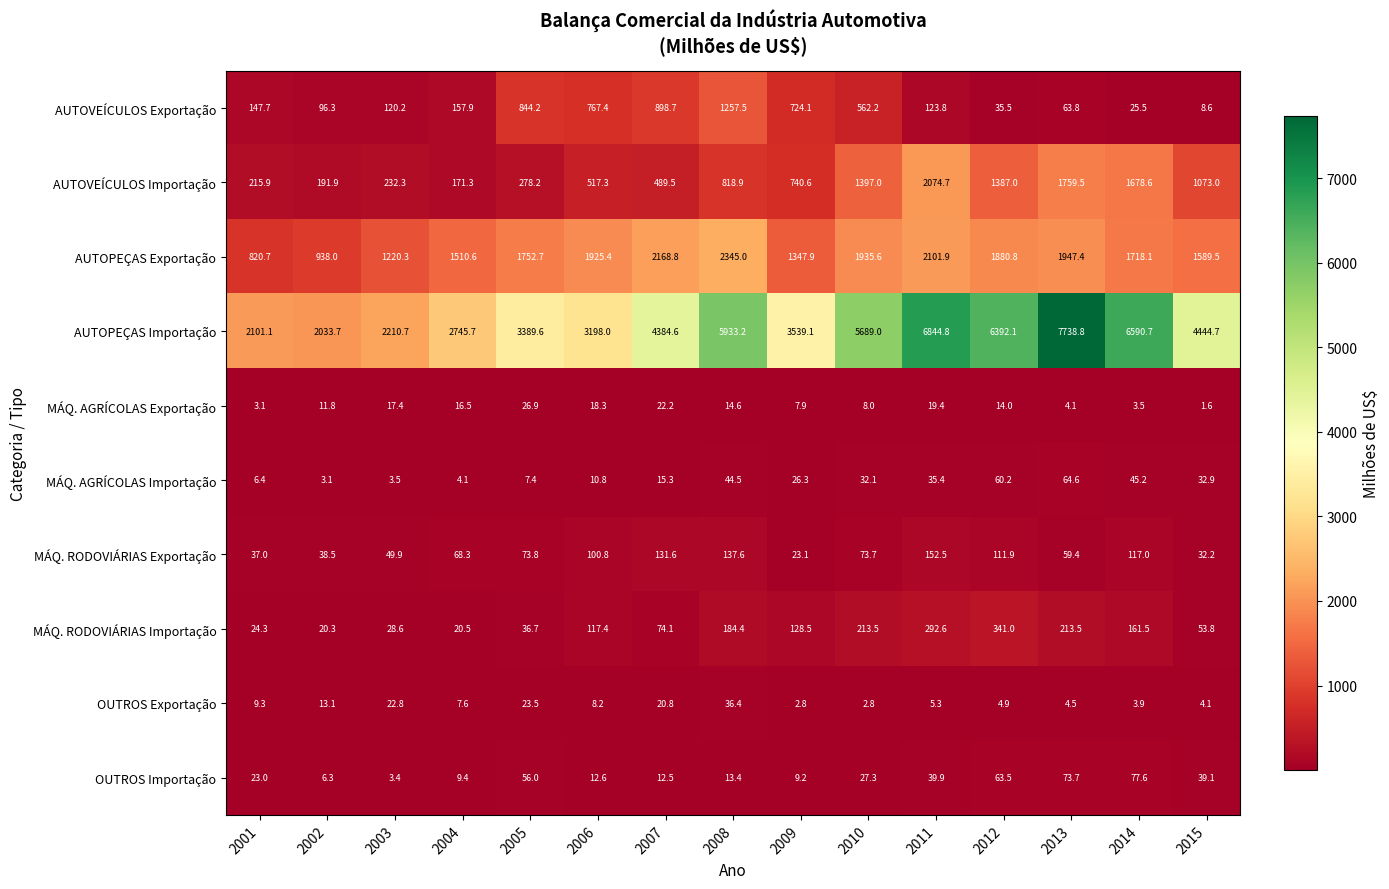

What is the difference between the maximum and second lowest values in the MÁQ. AGRÍCOLAS Importação series?

61.1